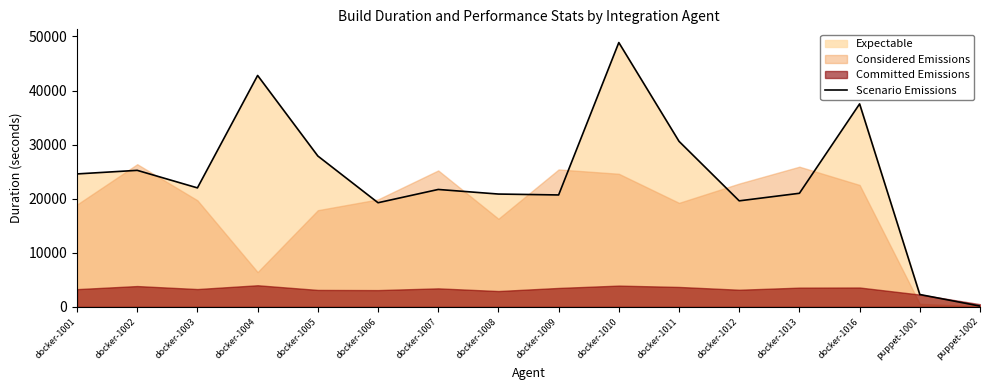

Does the chart display data point markers on the line(s)?

No